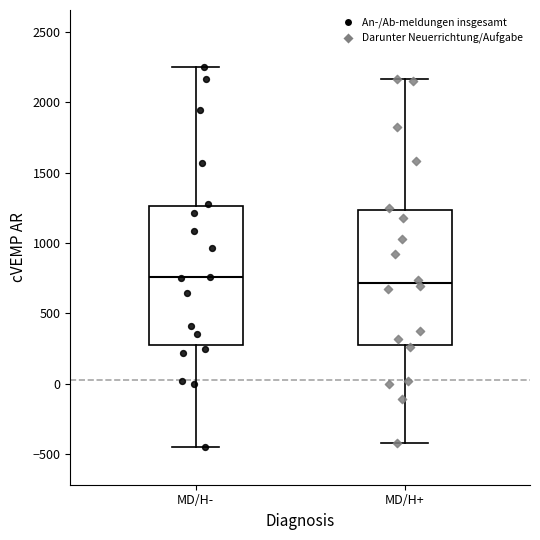

Reading left to right, transcribe this box plot: for each box, give where its median line is, the range the box spans, and where its two whiskers end, as read against the y-axis. The values are not printed on the chart, so give them approximately, as read against the axis.

MD/H-: median 750, box 300 to 1250, whiskers -450 to 2250
MD/H+: median 700, box 250 to 1250, whiskers -400 to 2150